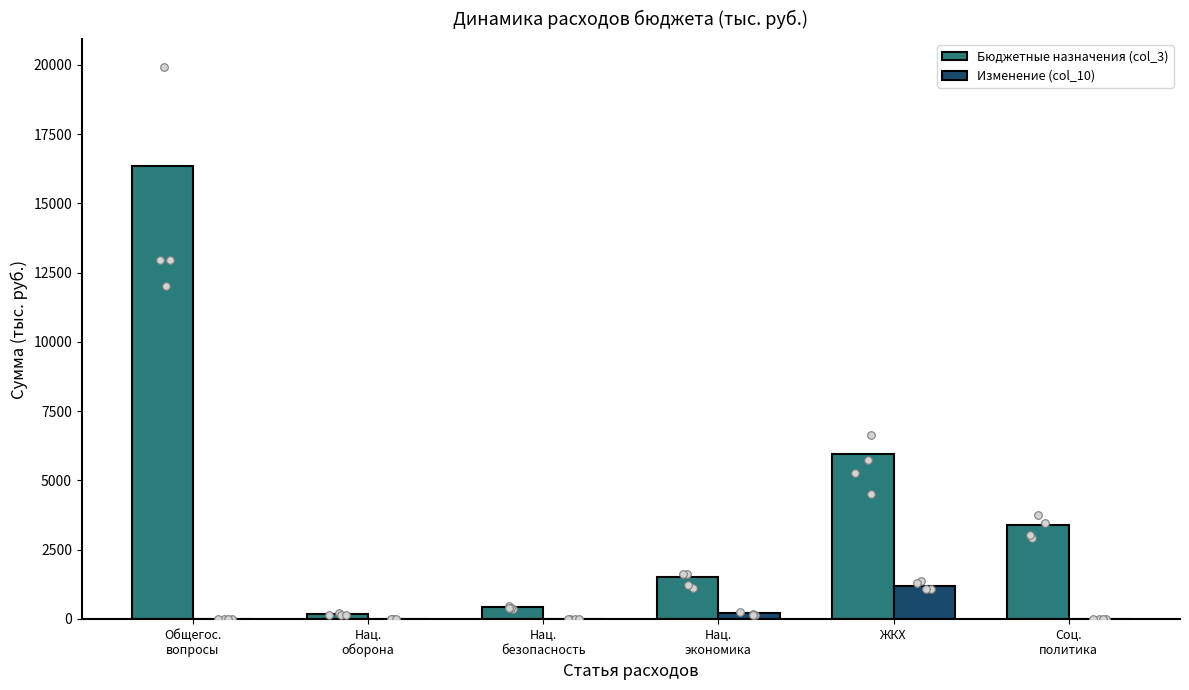

At which category is the sum across all series the highest?

Общегос.
вопросы